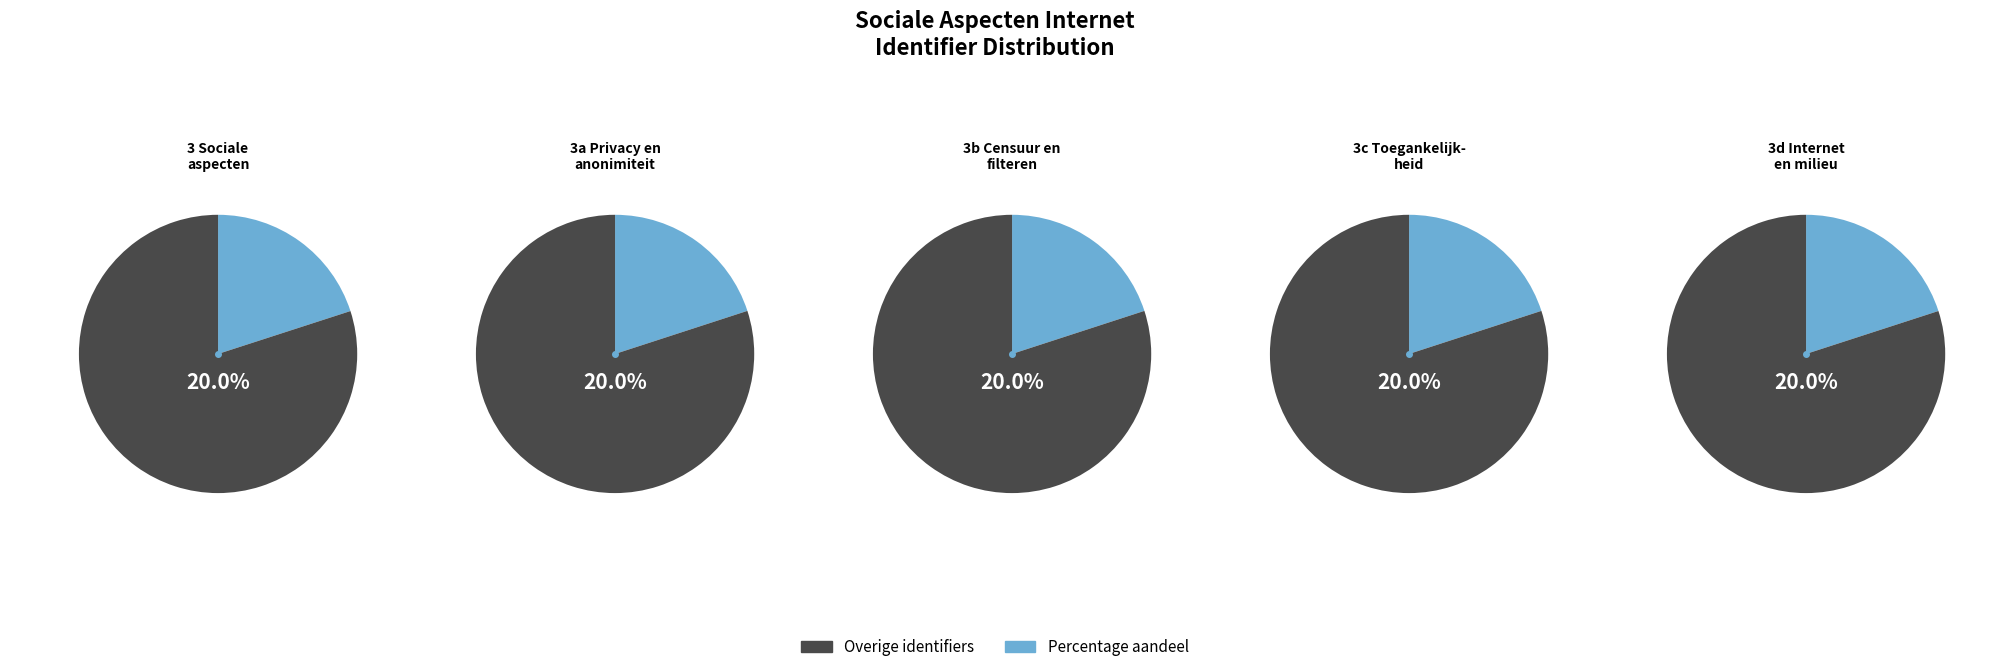

Is 3d Internet en milieu the majority of the pie?

No